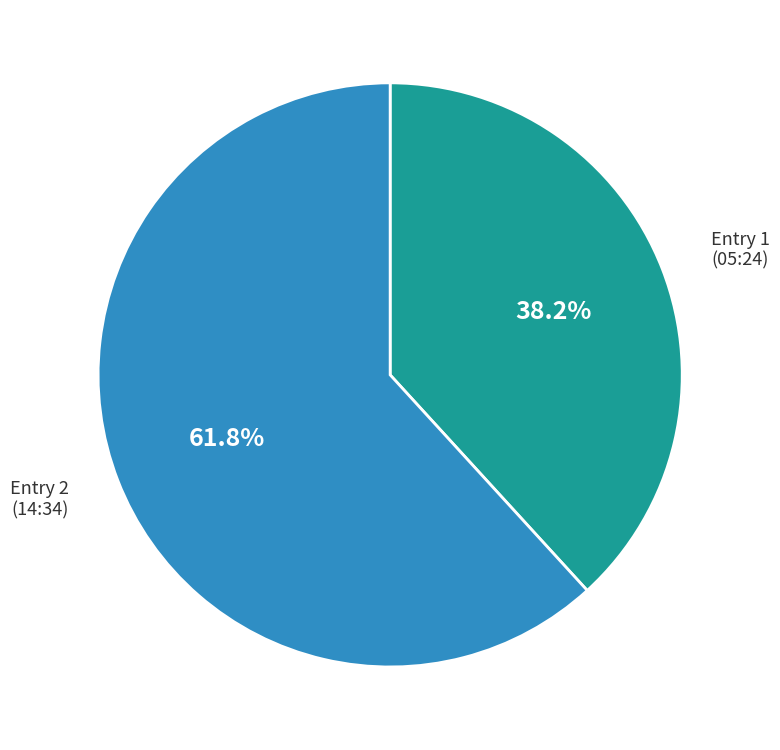

Between Entry 1 (05:24) and Entry 2 (14:34), which is larger?

Entry 2 (14:34)